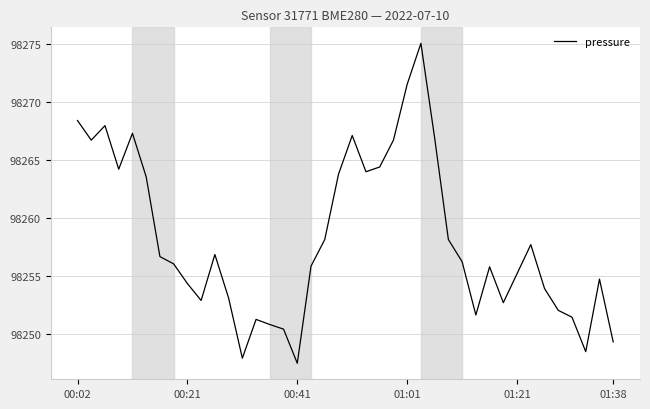

What is the greatest value displayed?

98275.0